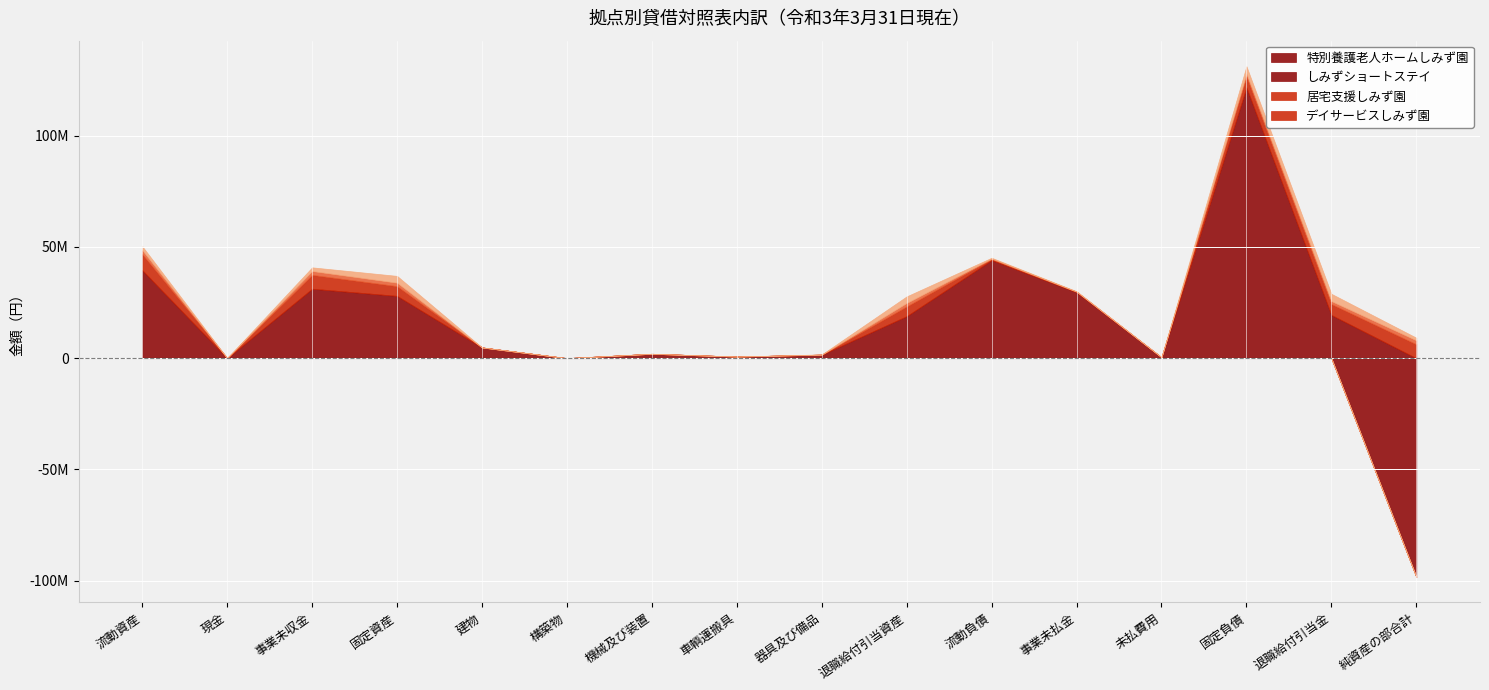

What is the value of the 特別養護老人ホームしみず園 point at the 10th from the left?

18869400